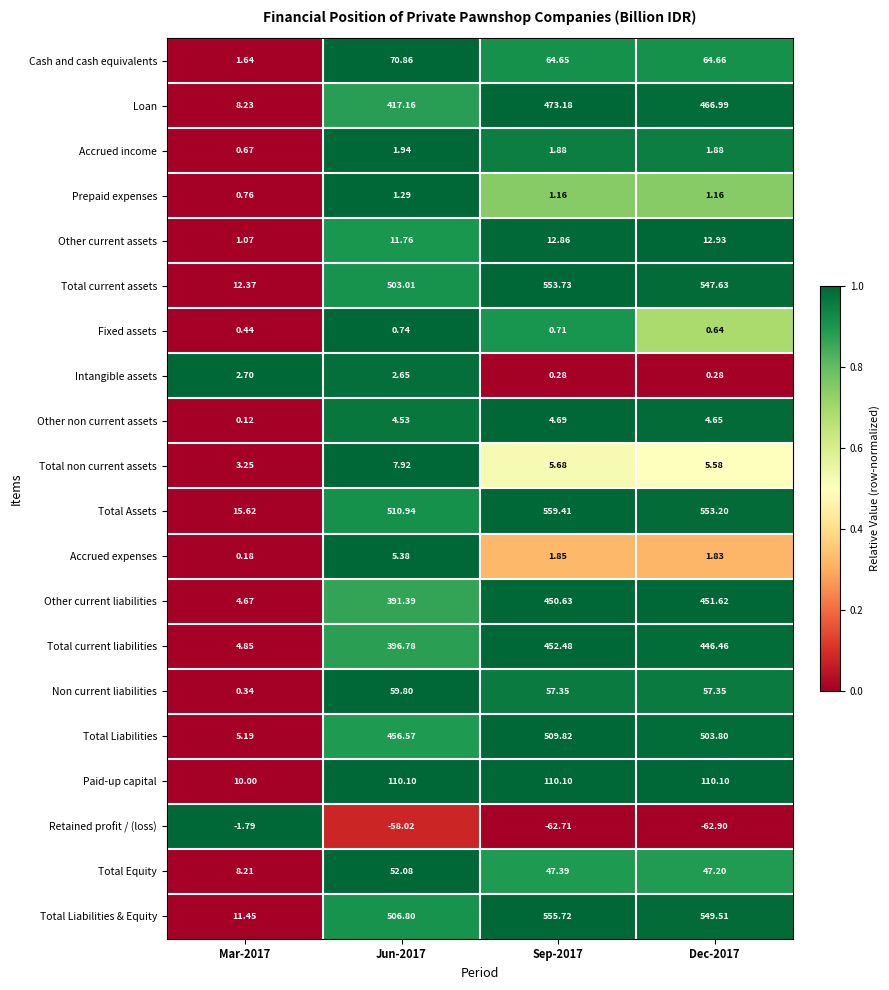

Which series changed the most between Mar-2017 and Dec-2017?

Total Liabilities & Equity